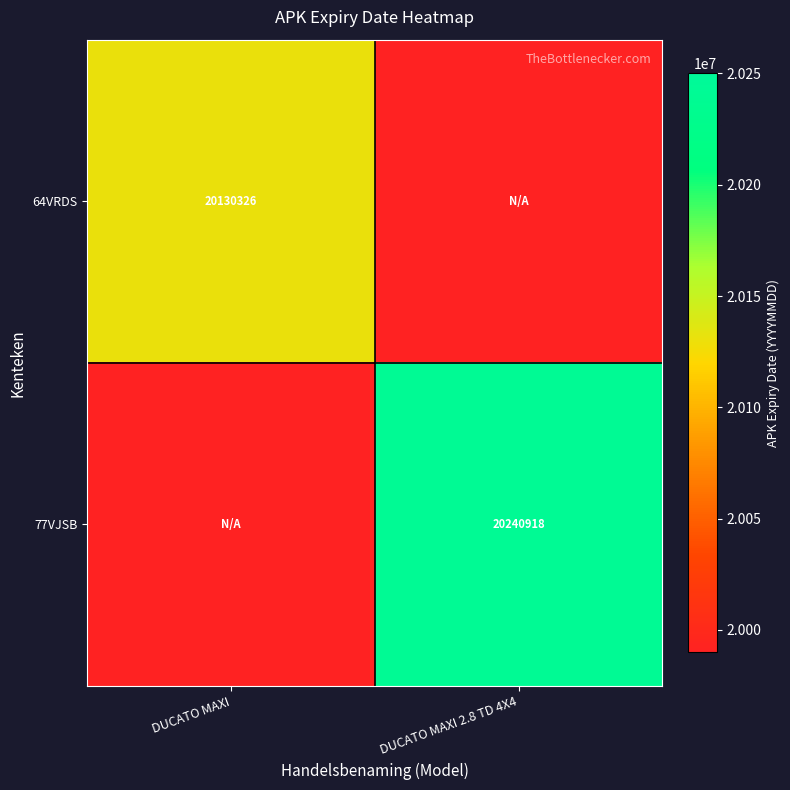

The 64VRDS series shows 33290763 at DUCATO MAXI. True or false?

False